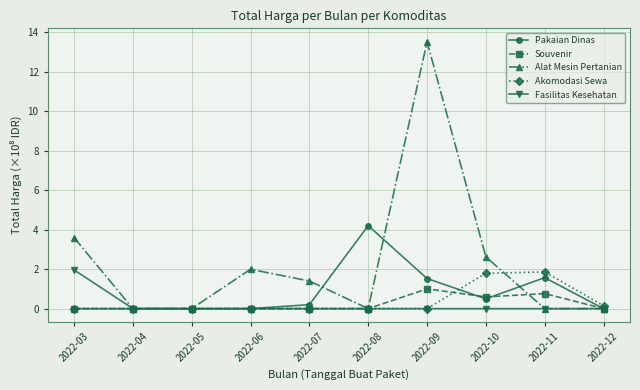

Is this an area chart (filled region under the line)?

No